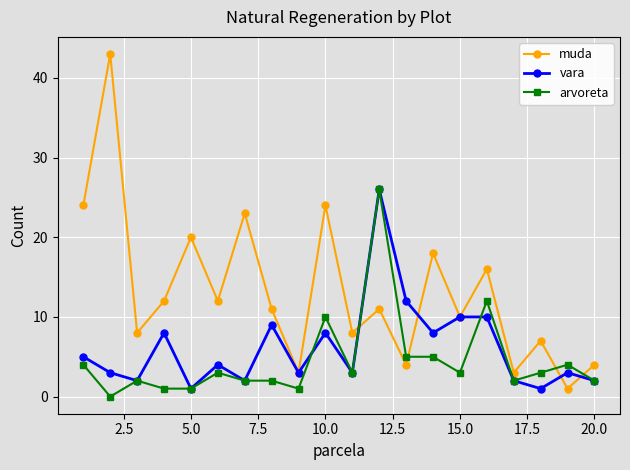

How many lines are shown in the chart?

3